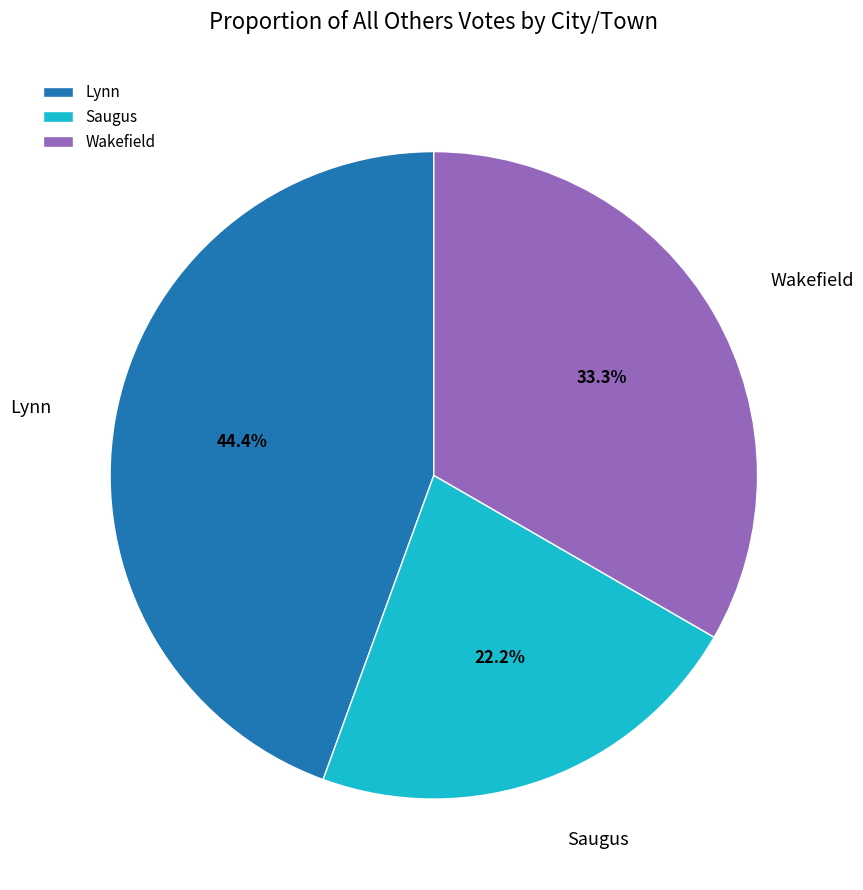

What percentage is the Wakefield slice, to the nearest percent?

33%